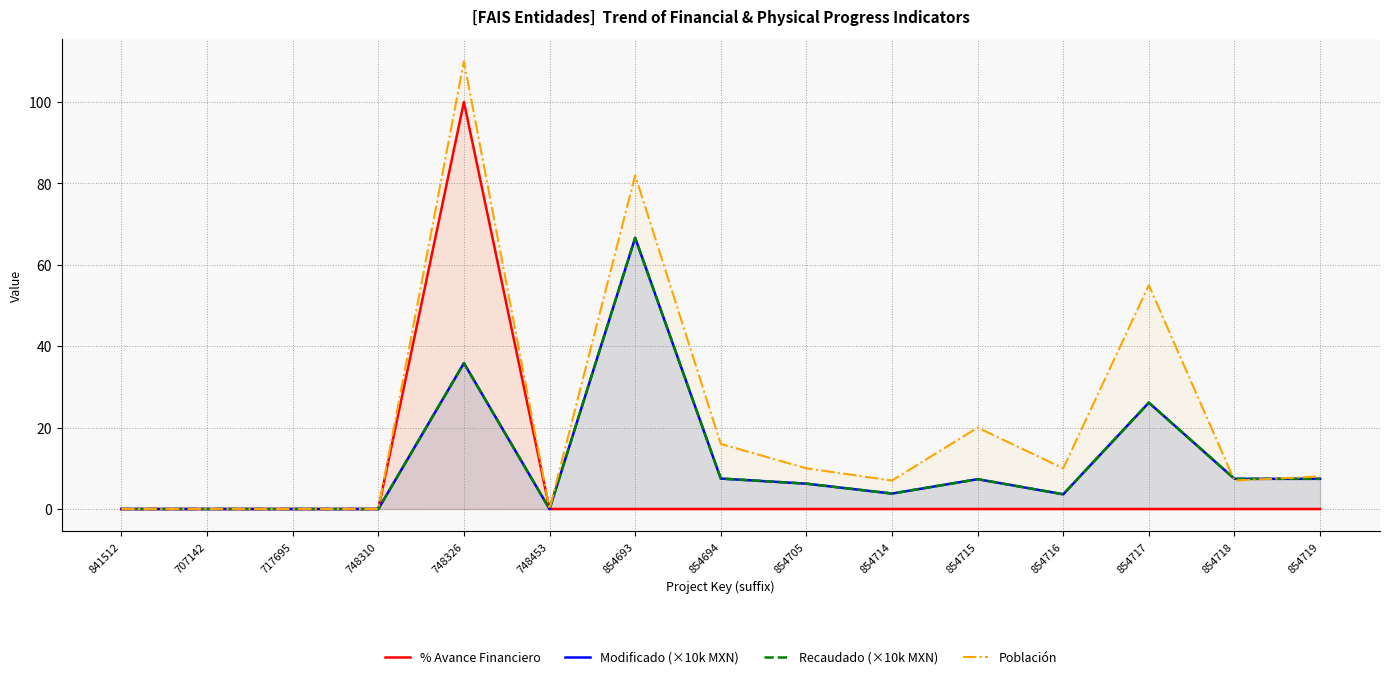

How many values in Modificado (×10k MXN) are above zero?

10